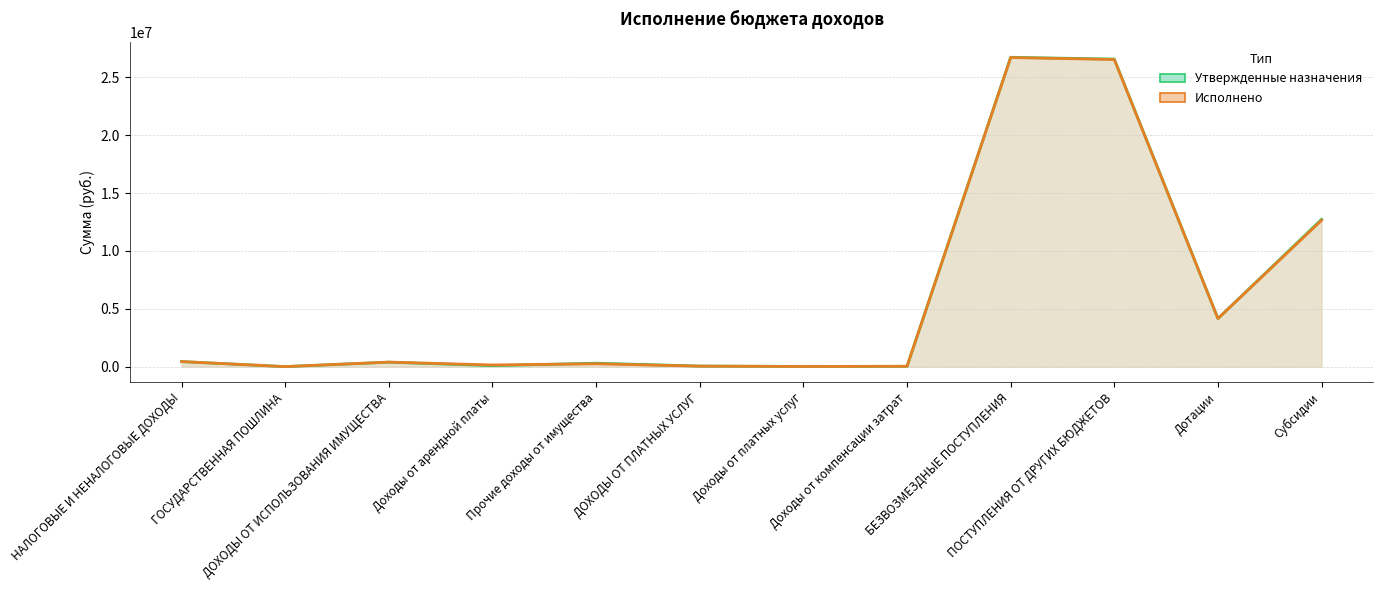

Count the number of data series in this chart.

2